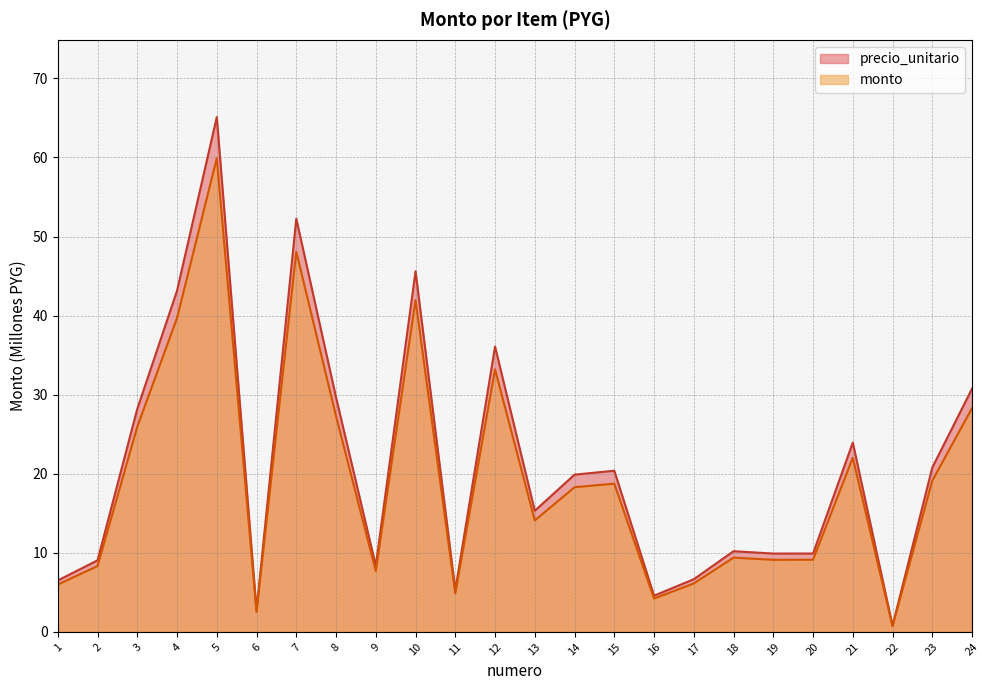

How many values in the precio_unitario series are below 19?

12